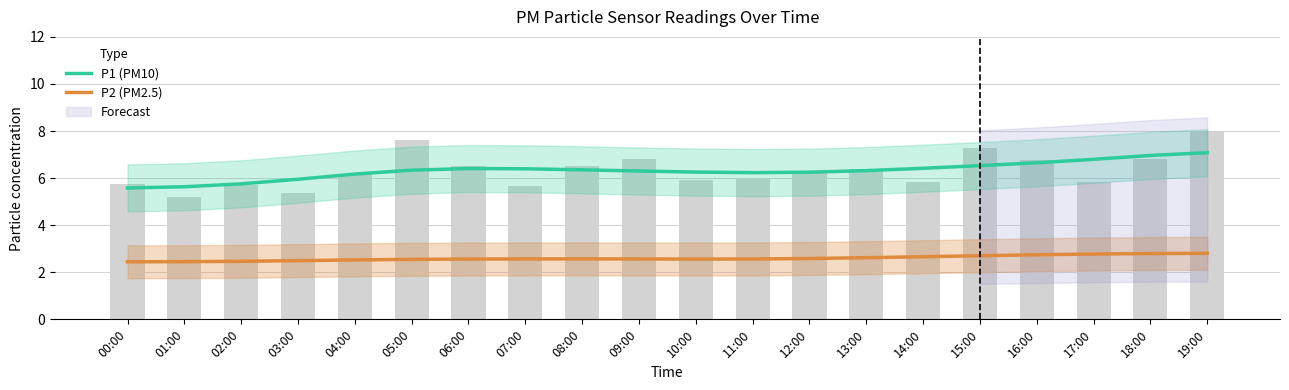

How many data points in P1 (PM10) are above 6?

16